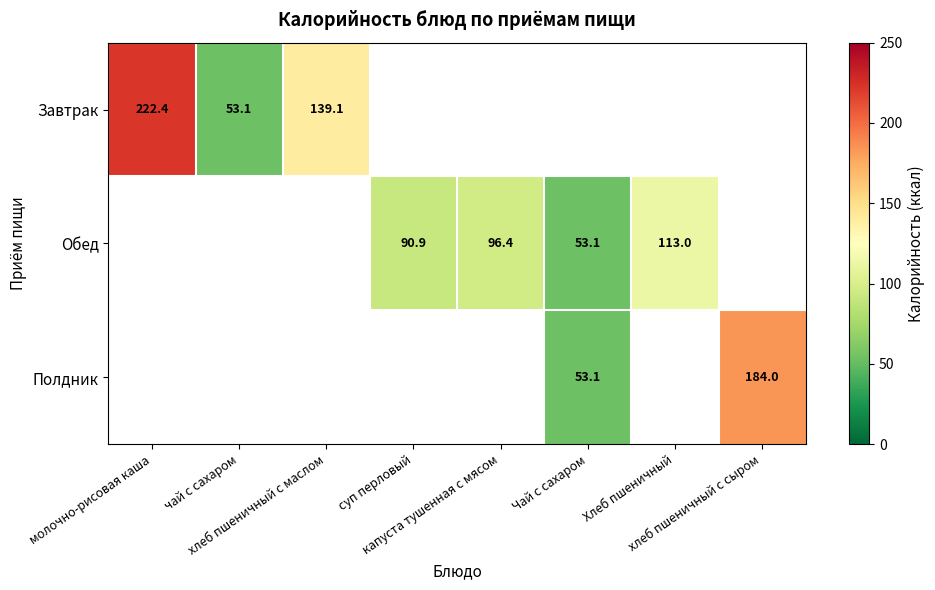

The value of Полдник at Чай с сахаром is 53.1. True or false?

True